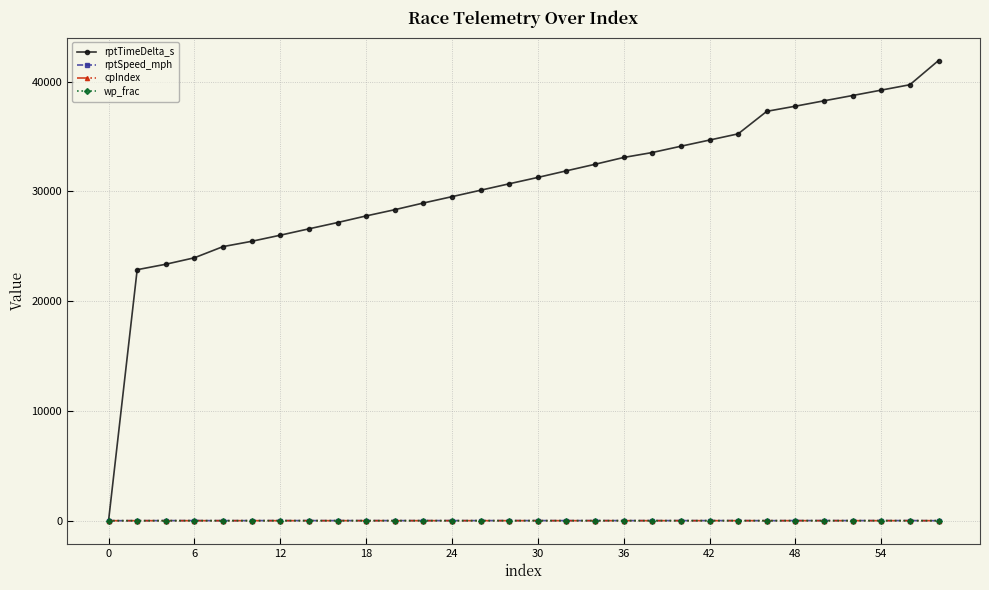

What are all the series names shown in the legend?

rptTimeDelta_s, rptSpeed_mph, cpIndex, wp_frac